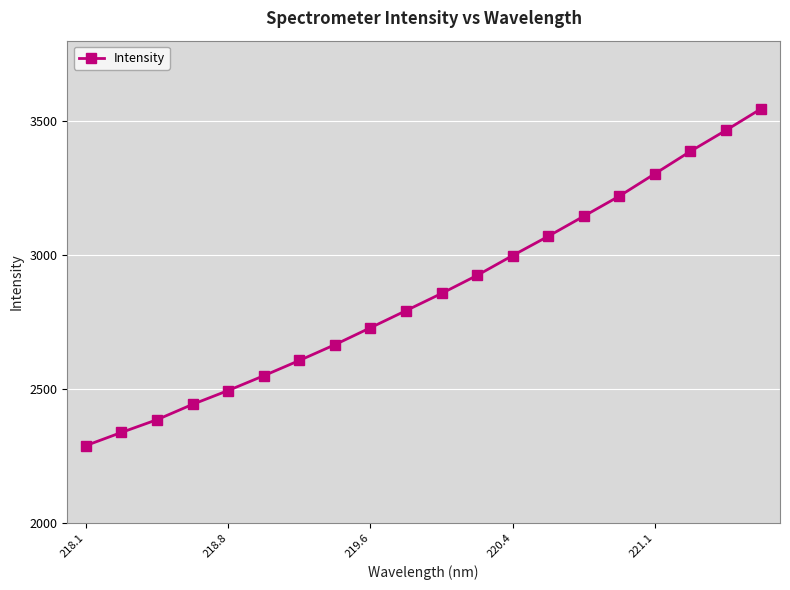

True or false: the data has more than 0 interior local peaks.

False